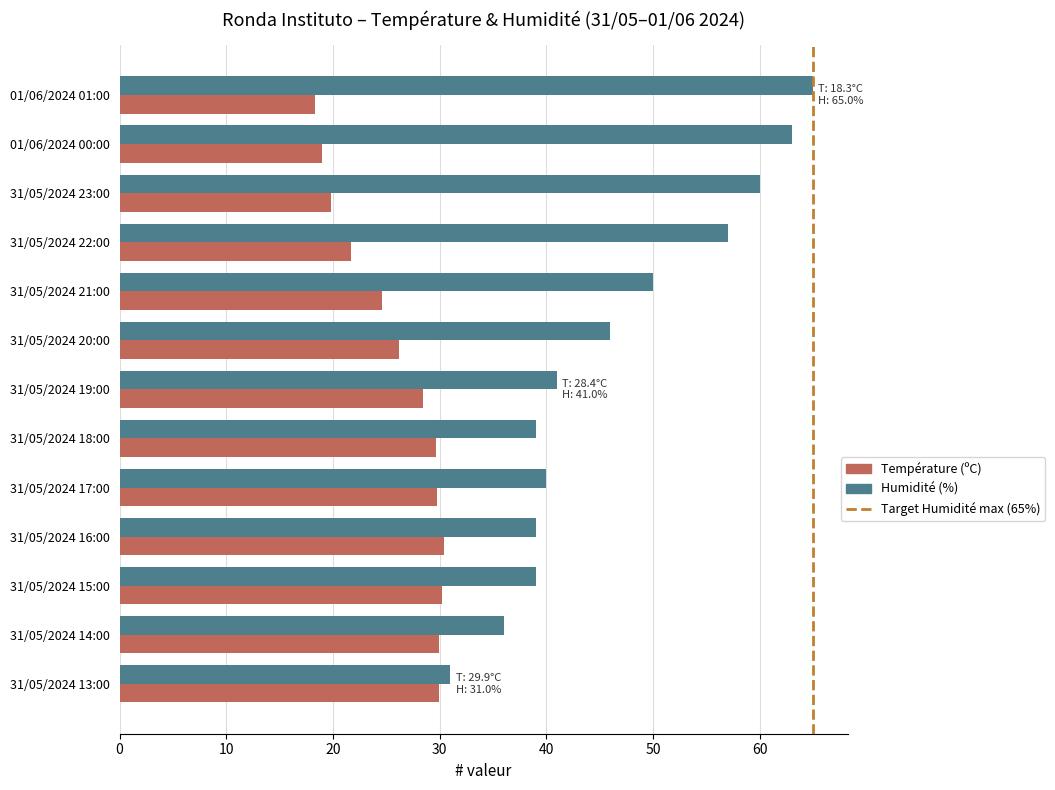

At which category is the sum across all series the highest?

01/06/2024 01:00